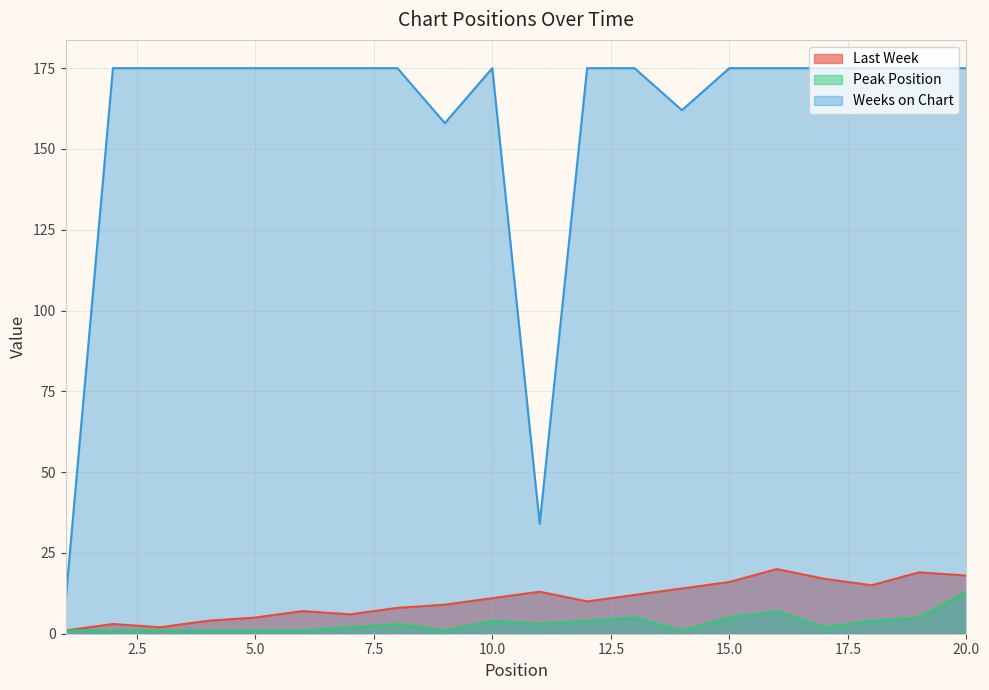

Which label corresponds to the largest value in the chart?

2